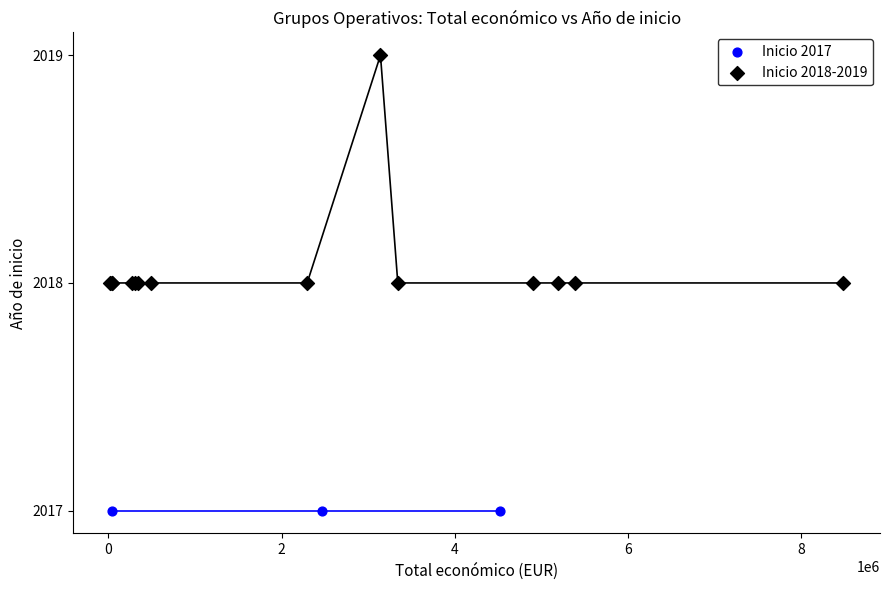

Which series reaches the maximum Y coordinate?

Inicio 2018-2019